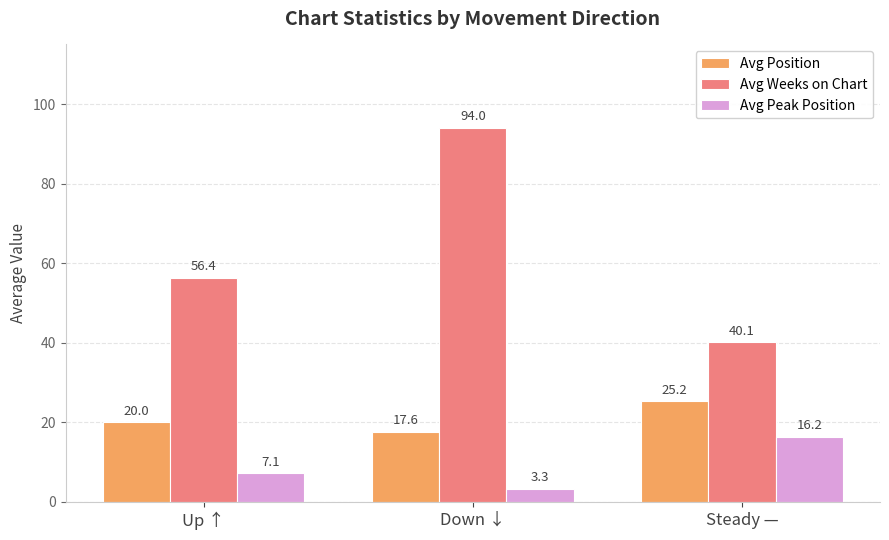

Does the chart contain any negative values?

No